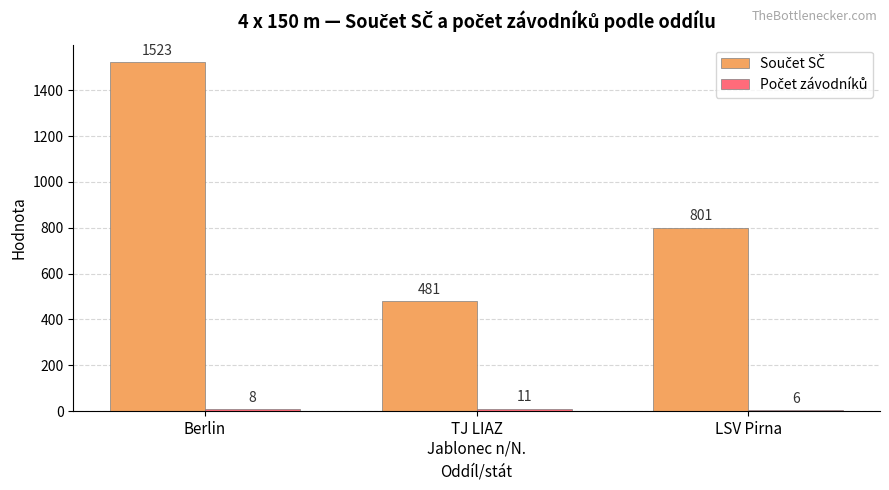

What is the spread (max minus min) of values at Berlin?

1515